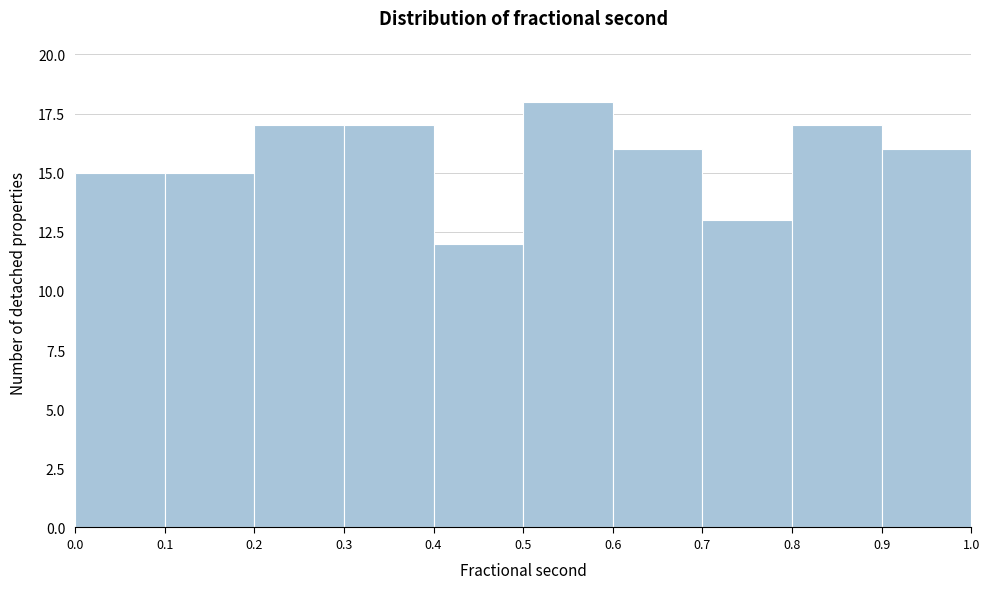

Reading left to right, transcribe this chart: for each bar, give the range it covers on the x-axis and its height. The values are not printed on the chart, so give them approximately, as read against the axis.

0.0 to 0.1: 15
0.1 to 0.2: 15
0.2 to 0.3: 17
0.3 to 0.4: 17
0.4 to 0.5: 12
0.5 to 0.6: 18
0.6 to 0.7: 16
0.7 to 0.8: 13
0.8 to 0.9: 17
0.9 to 1.0: 16